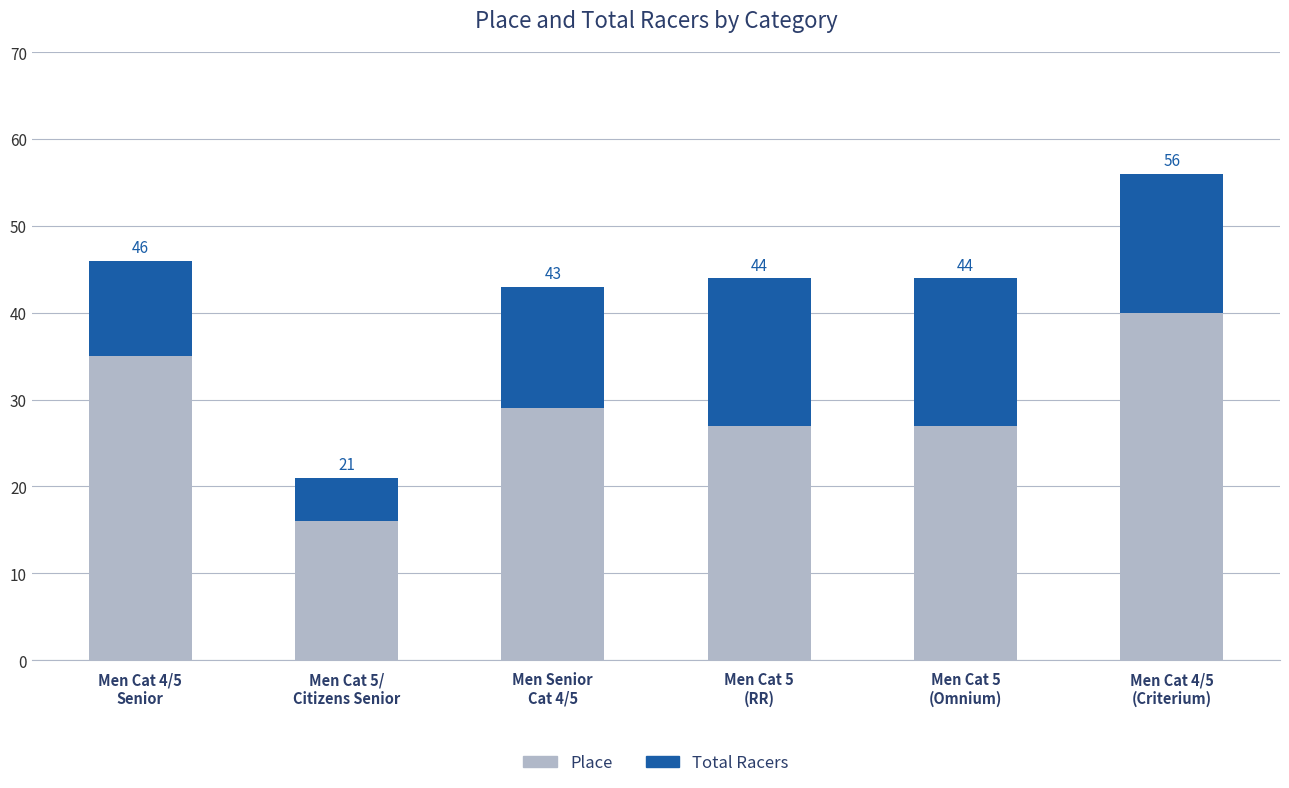

What is the difference between the highest and lowest values at Men Cat 5
(Omnium)?

17